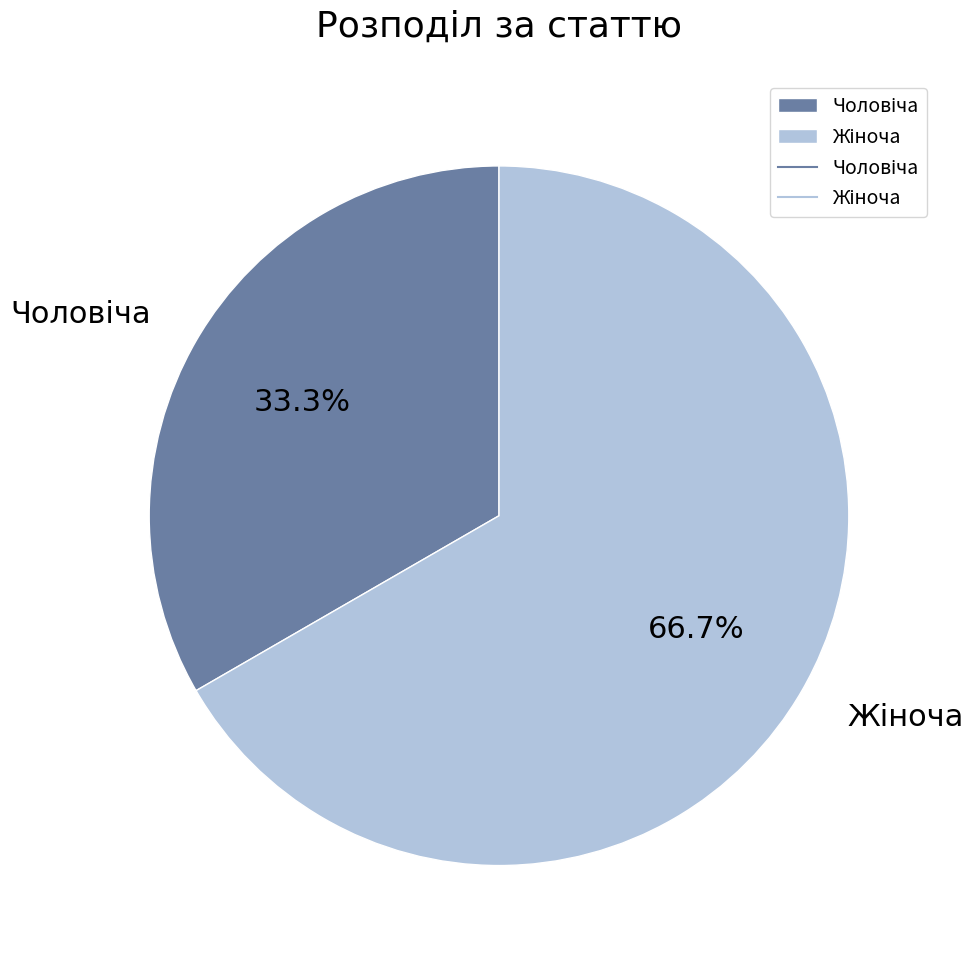

To the nearest percent, what percentage of the pie is Чоловіча?

33%